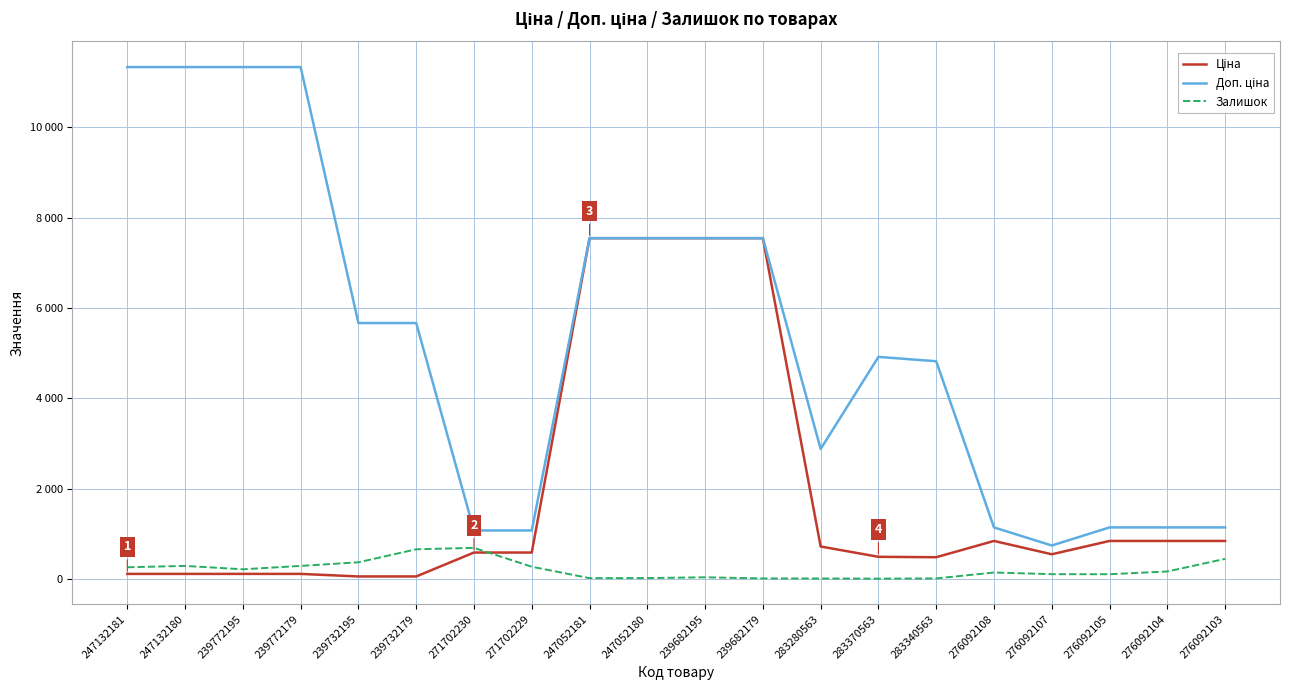

What is the label of the 19th point from the right?

247132180